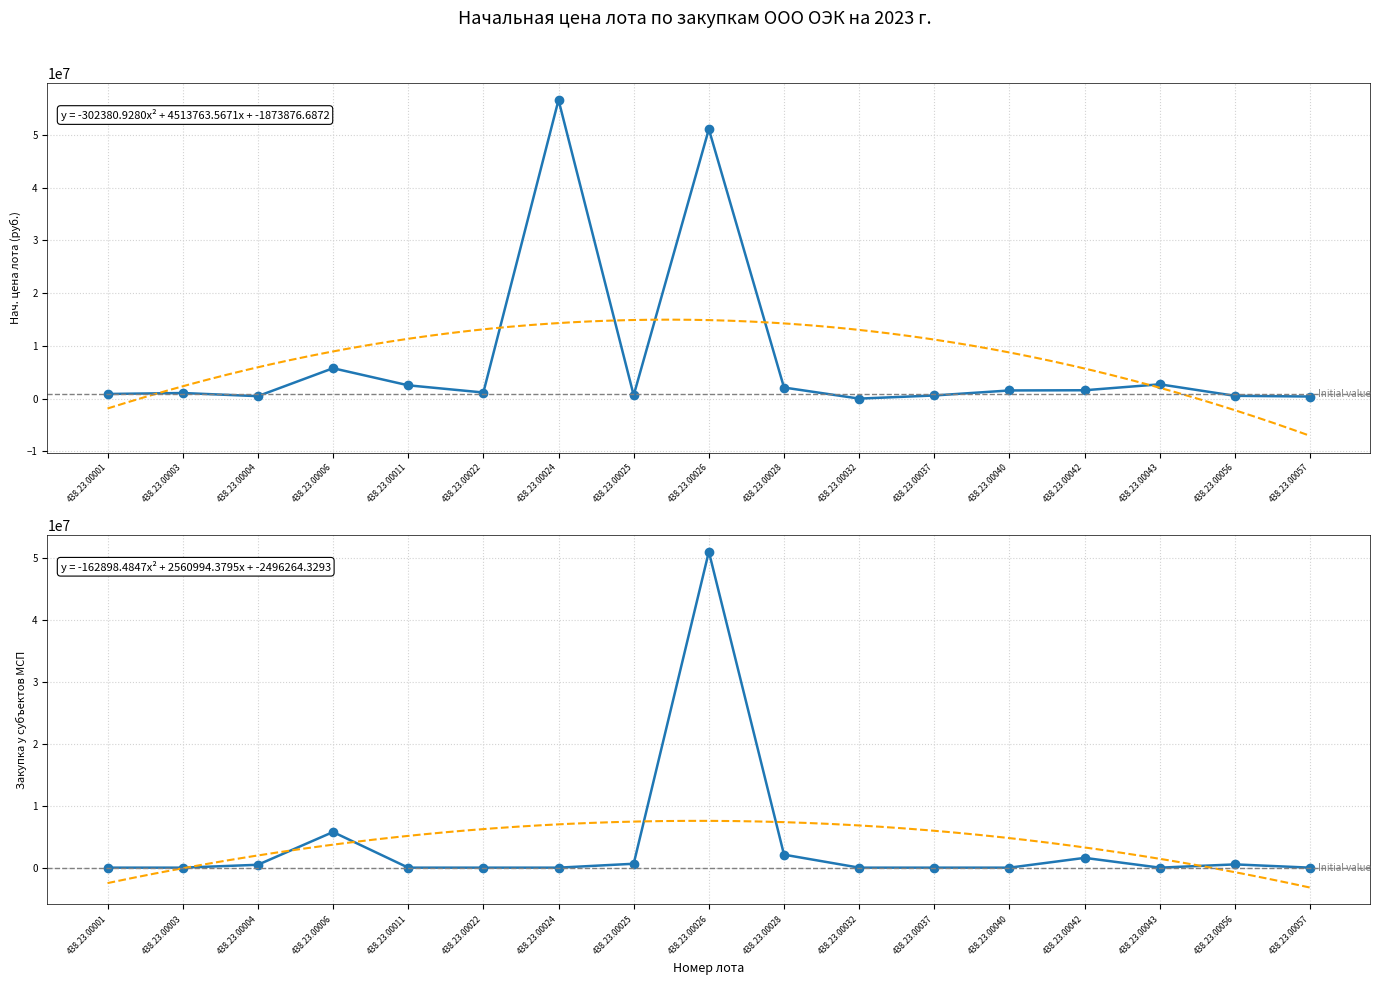

What is the approximate value of Нач. цена лота (руб.) at 438.23.00003?

1059684.8